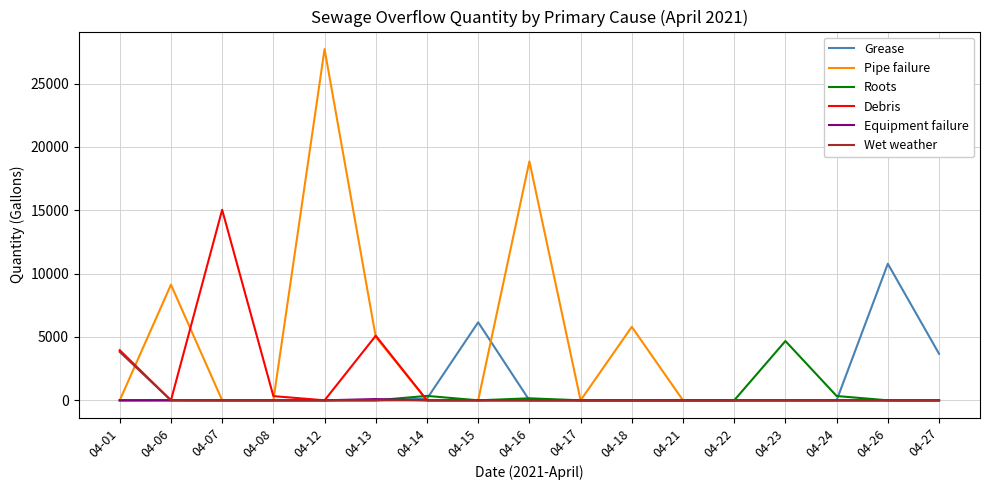

Which series has the widest spread of values?

Pipe failure